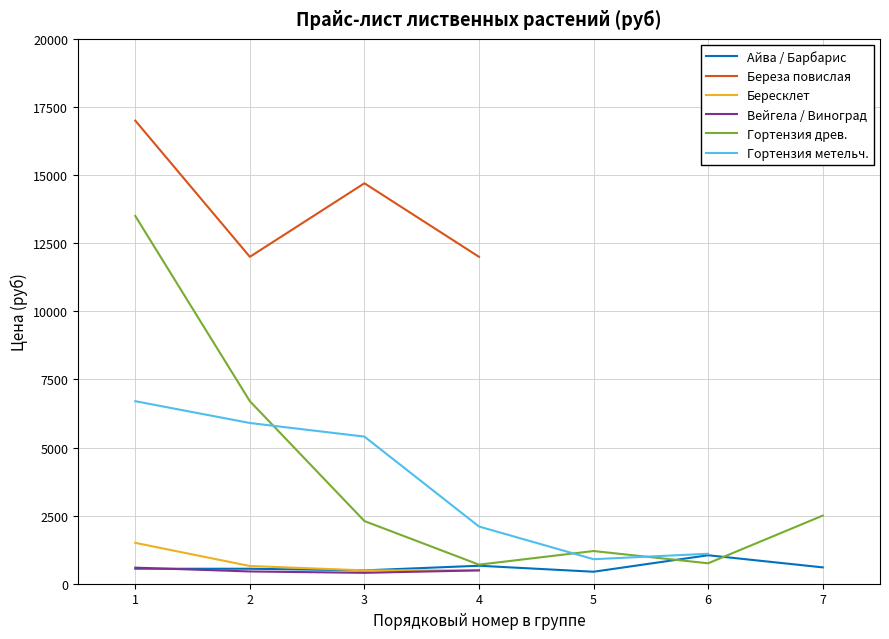

In Гортензия метельч., how many points are lower than both neighbors (excluding endpoints)?

1